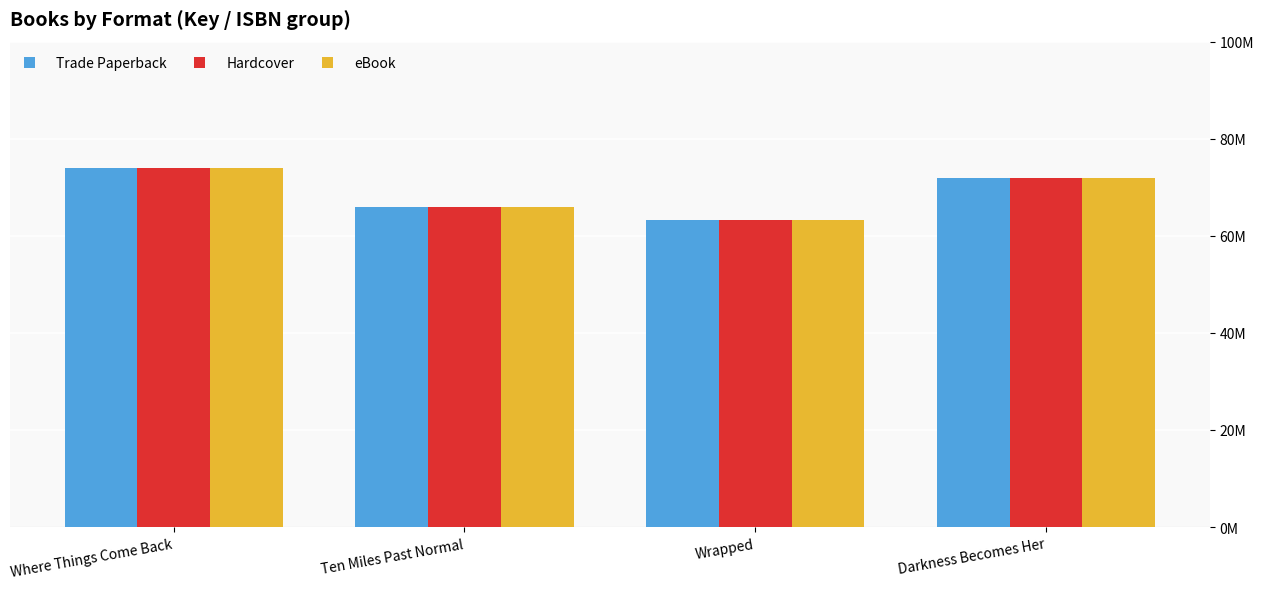

Is the value of Trade Paperback at Ten Miles Past Normal greater than the value of eBook at Wrapped?

Yes